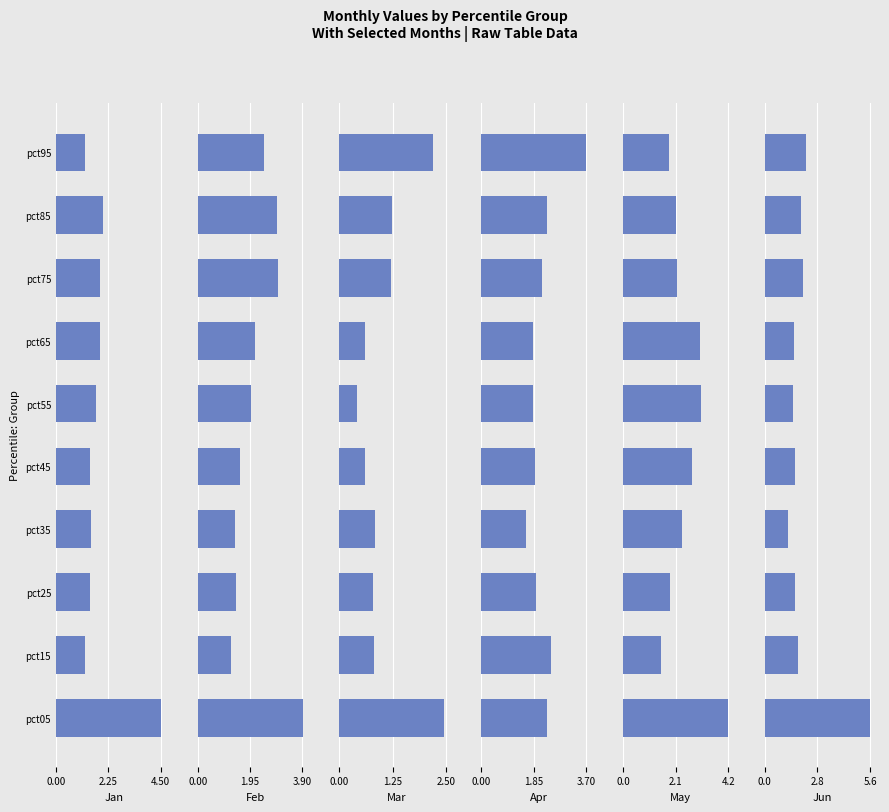

What is the lowest value of the Jan series?

1.2